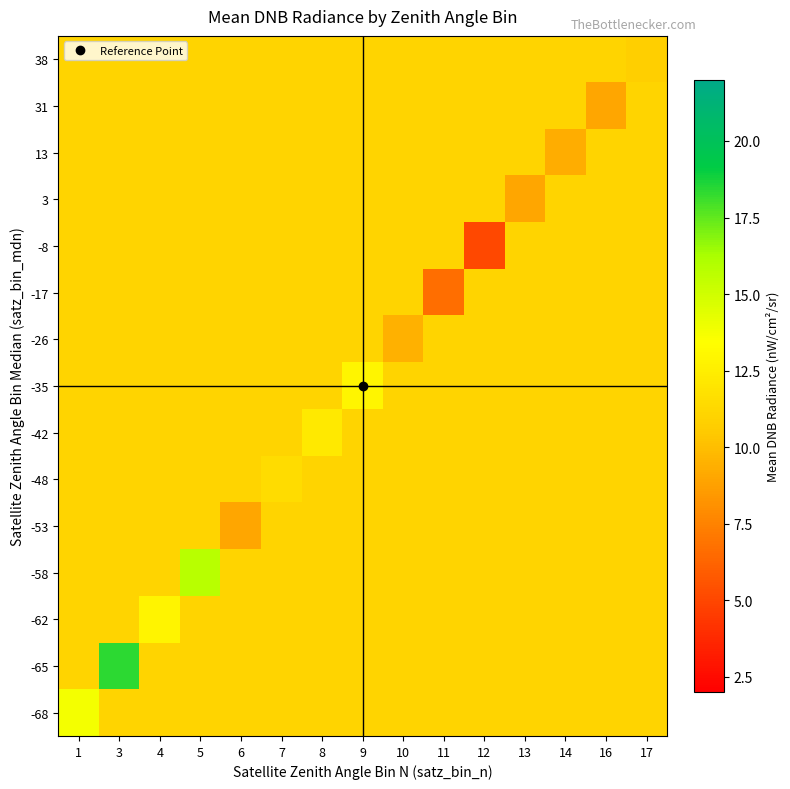

Rank the series at 16 from lowest to highest value.

31, -68, -65, -62, -58, -53, -48, -42, -35, -26, -17, -8, 3, 13, 38